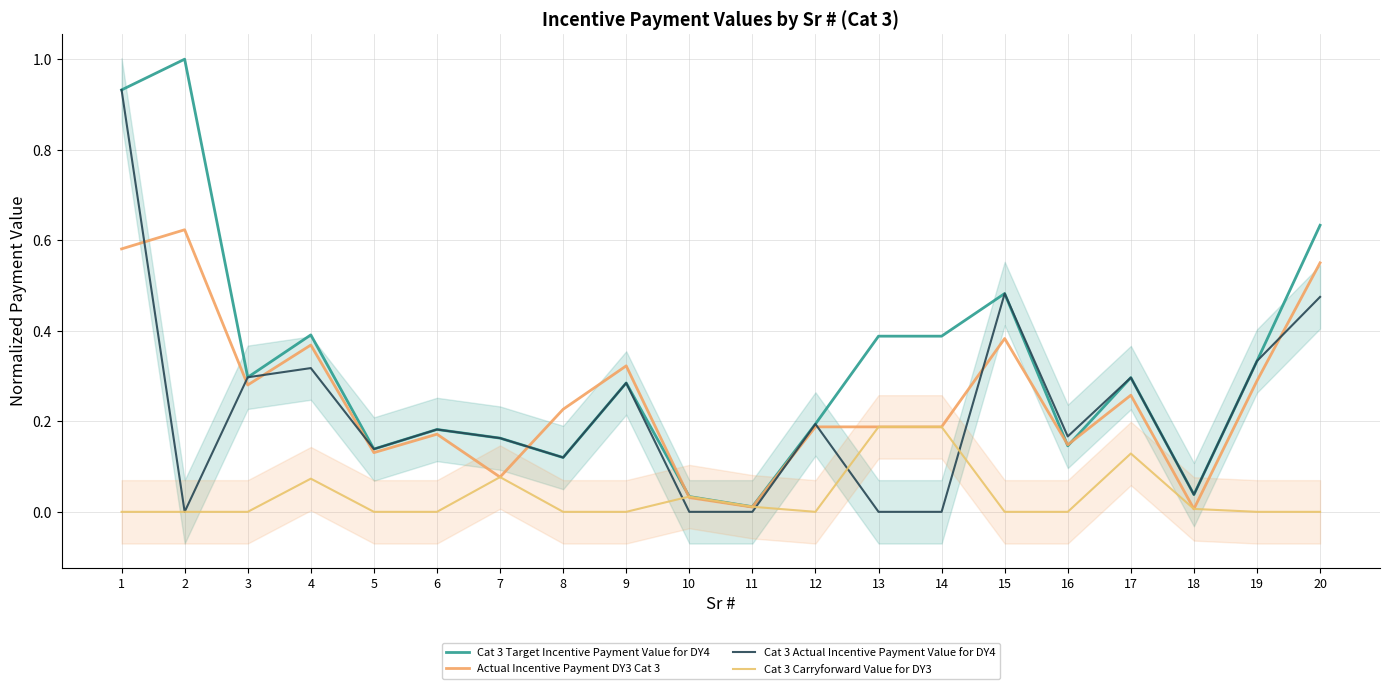

What is the total value across all series at 18?

0.1